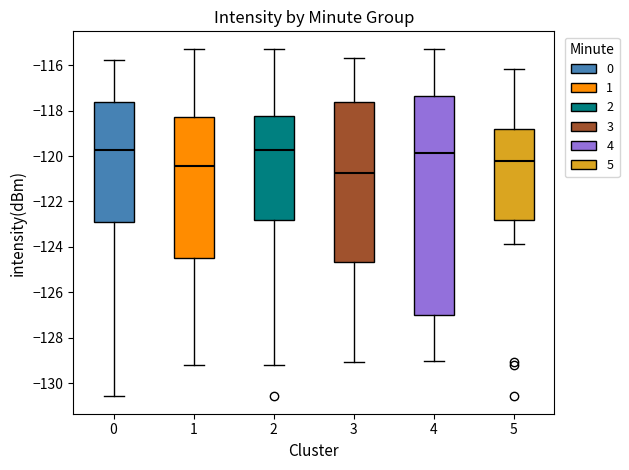

Where does the median line of the box at x = 2 sit on the y-axis? The values are not printed on the chart, so give them approximately, as read against the axis.

-119.8